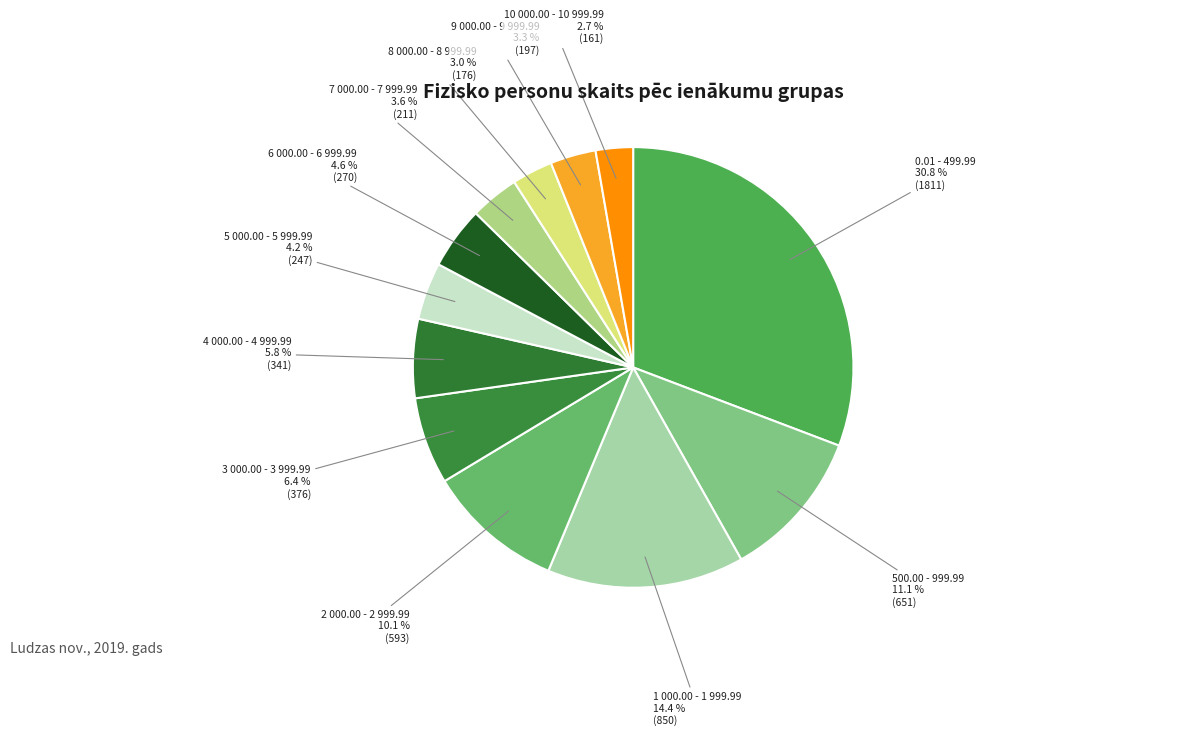

To the nearest percent, what is the combined percentage of 8 000.00 - 8 999.99 and 9 000.00 - 9 999.99?

6%